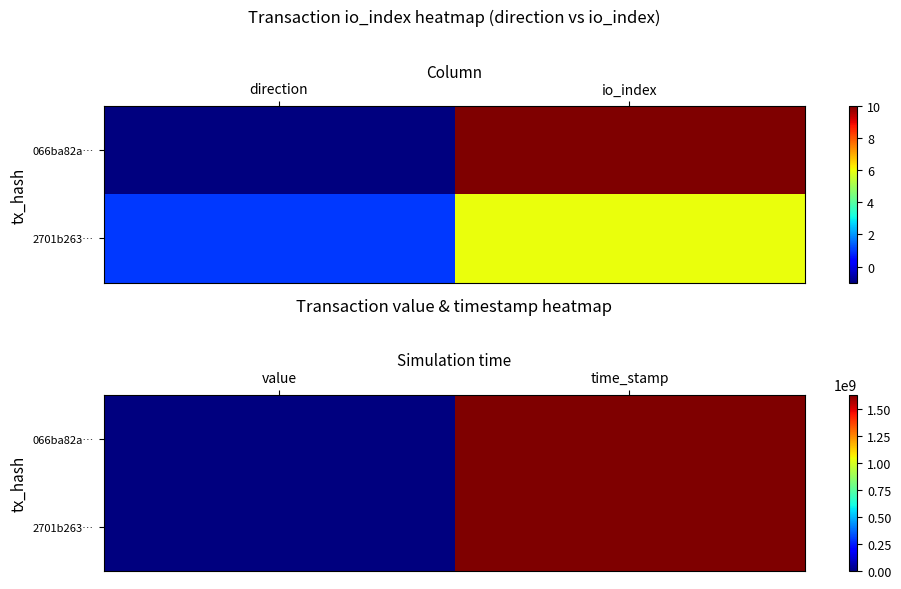

What is the sum of all 2701b263… values?

1634158720.0